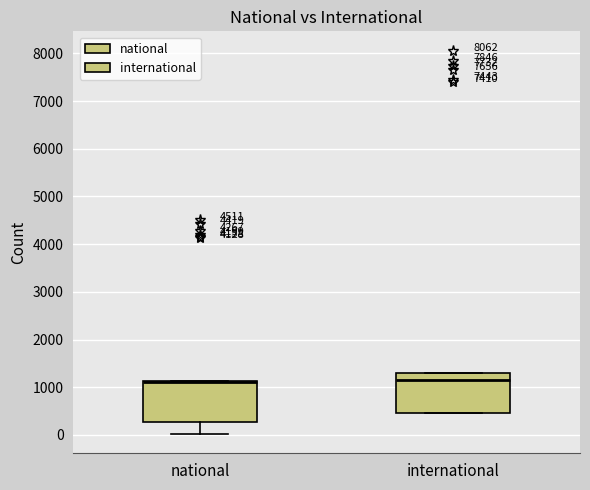

Reading left to right, transcribe this box plot: for each box, give where its median line is, the range the box spans, and where its two whiskers end, as read against the y-axis. The values are not printed on the chart, so give them approximately, as read against the axis.

national: median 1100 (just below the box's upper edge), box 300 to 1100, whiskers 0 to 1100
international: median 1200, box 500 to 1300, whiskers 500 to 1300